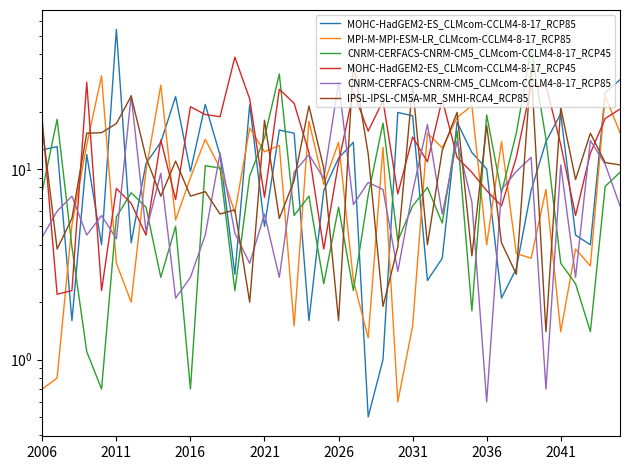

What is the sum of the IPSL-IPSL-CM5A-MR_SMHI-RCA4_RCP85 values at 30 and 28?

36.7